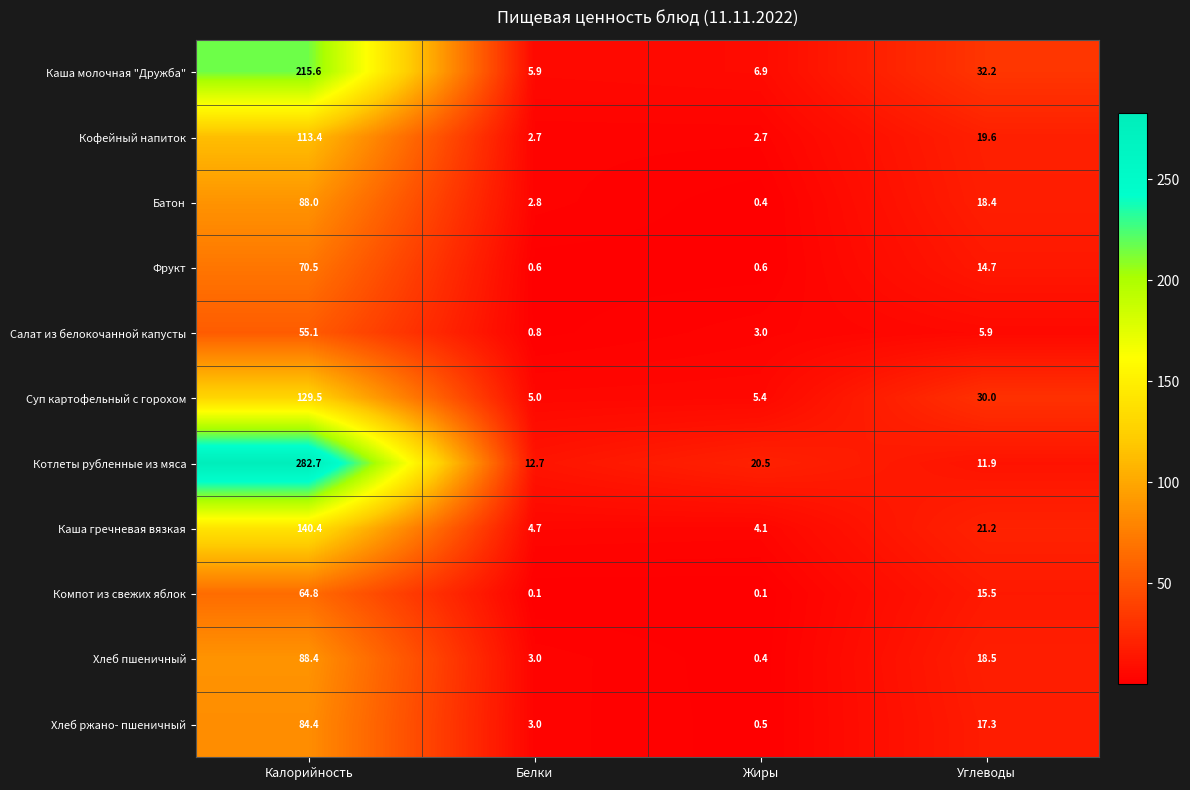

What is the difference between the highest and lowest values at Жиры?

20.4